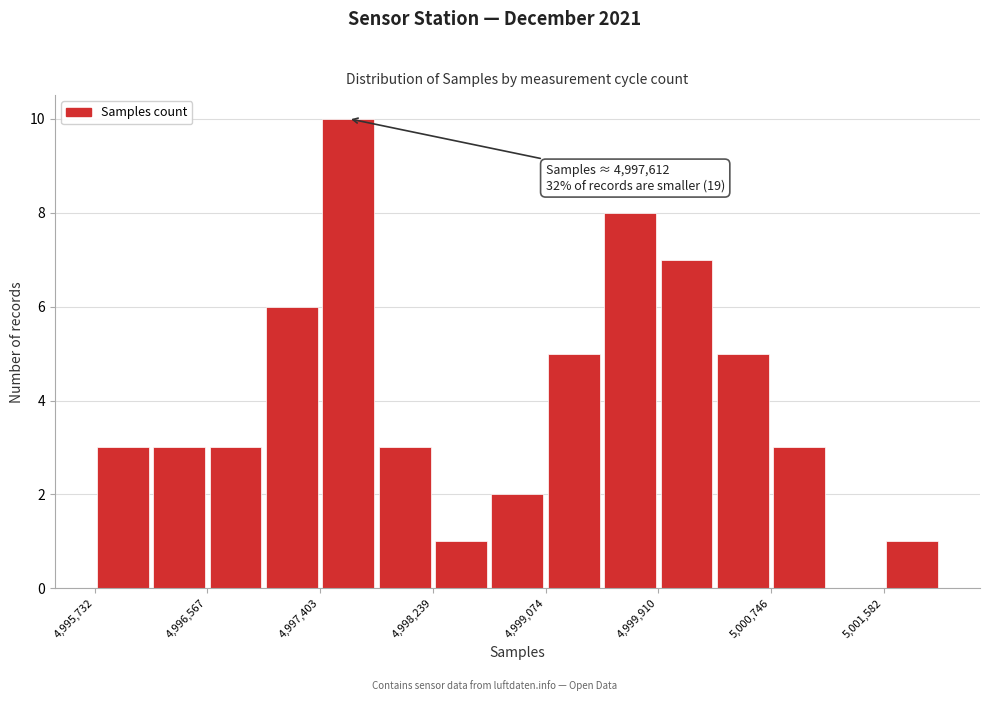

Which range on the x-axis has the tallest bar?

4997400 to 4997800